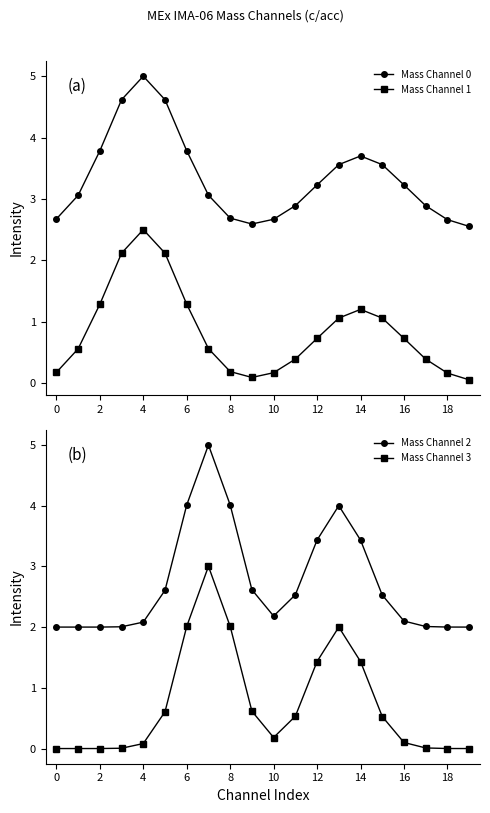

What is the difference between the maximum and minimum values in the Mass Channel 0 series?

2.4